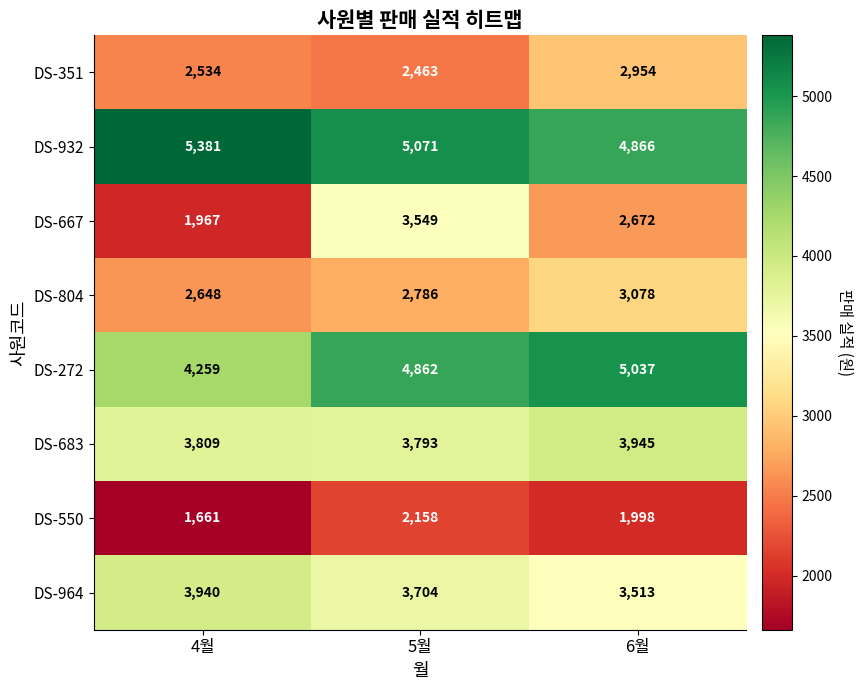

Count the number of categories in the chart.

3